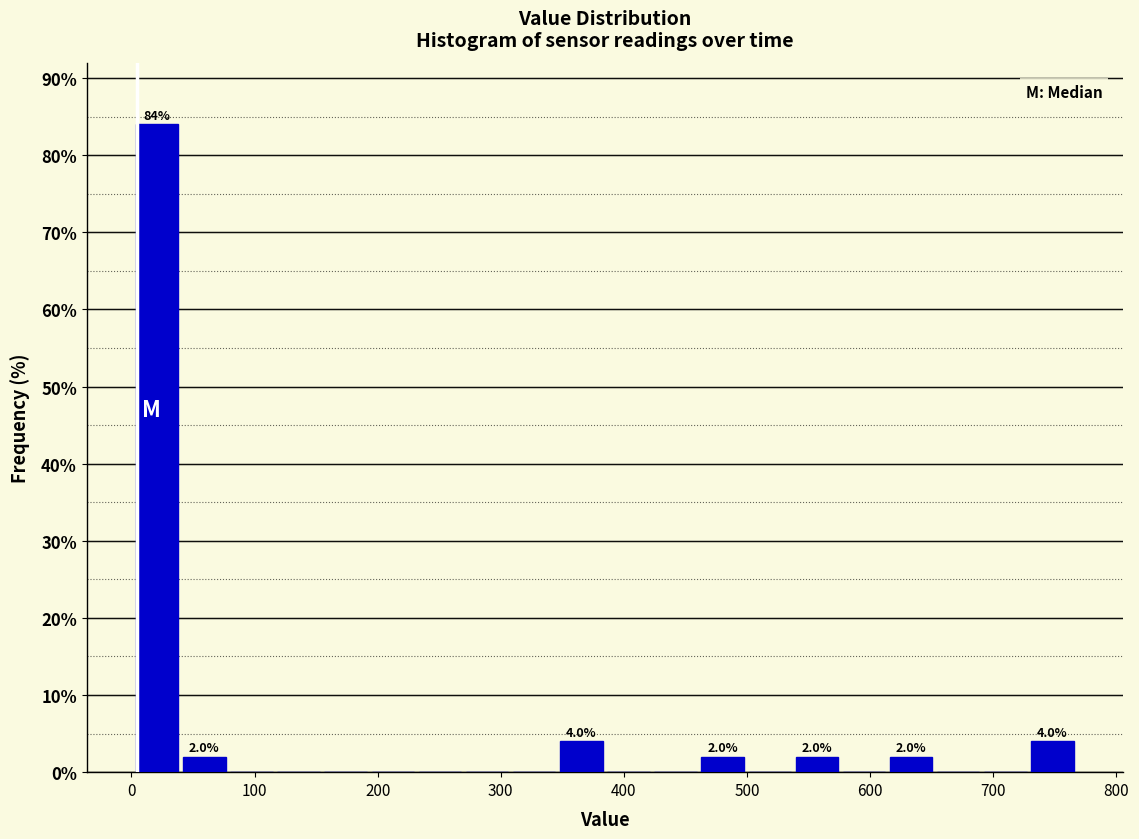

Read against the x-axis, roughly where is the centre of the tallest bar?

20